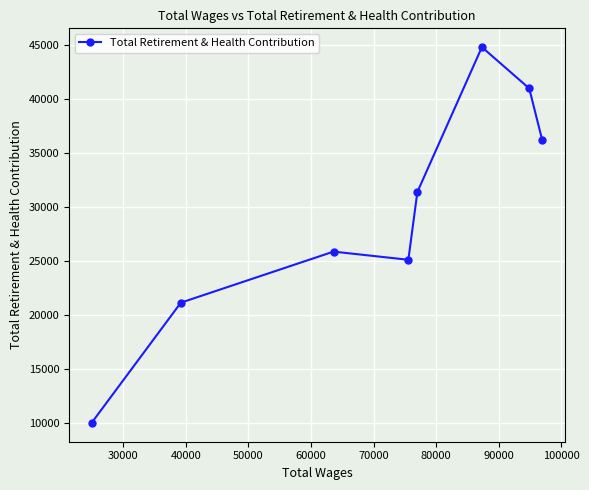

What is the maximum value shown in the chart?

44839